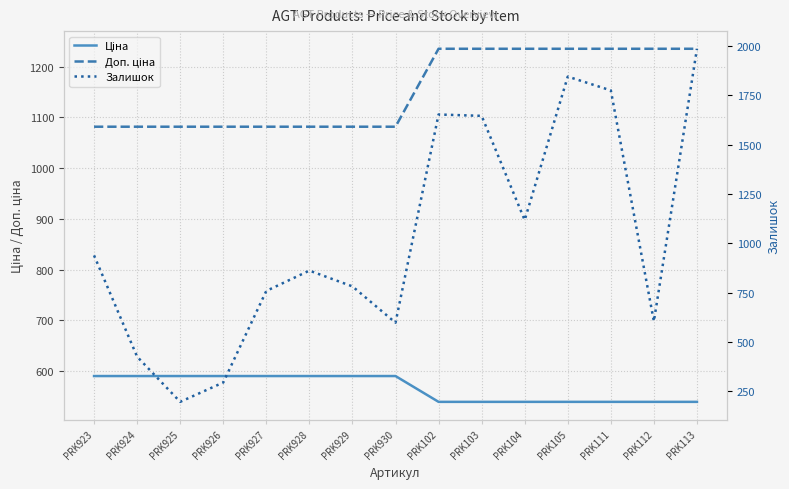

Which series has the largest range (max minus min)?

Залишок